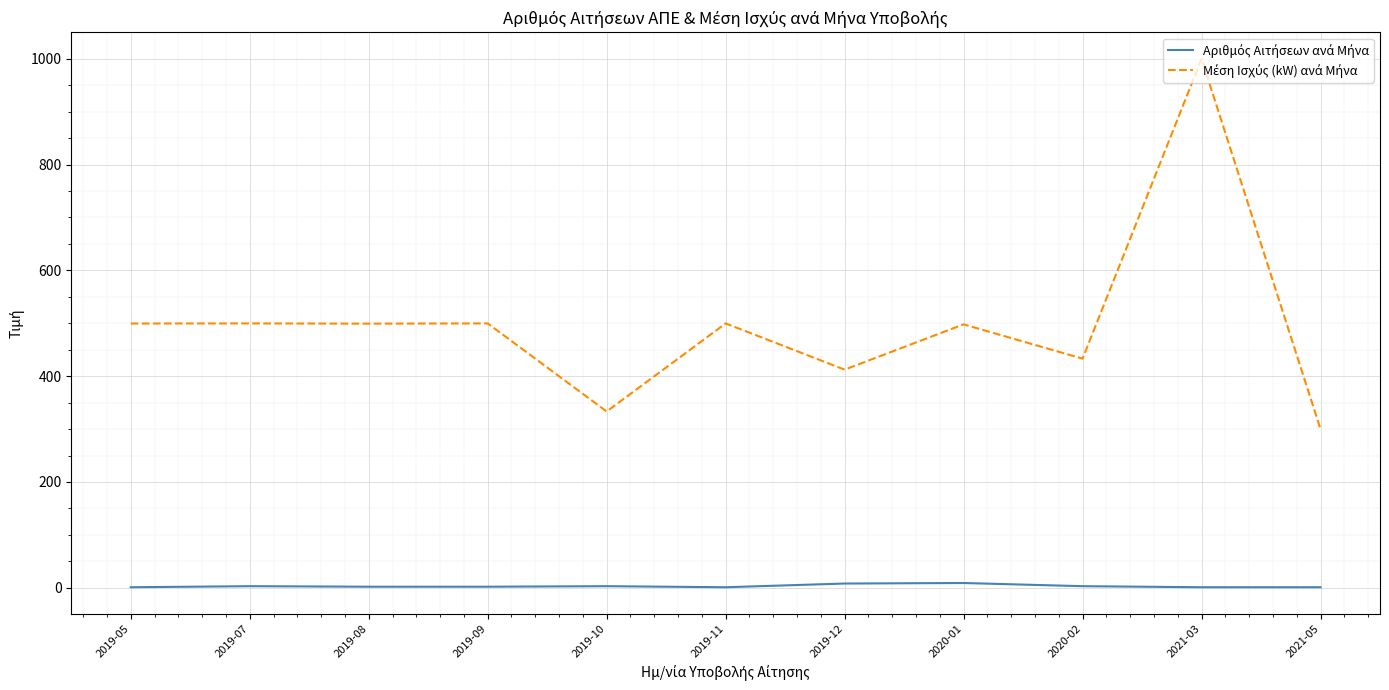

What is the greatest value displayed?

999.9